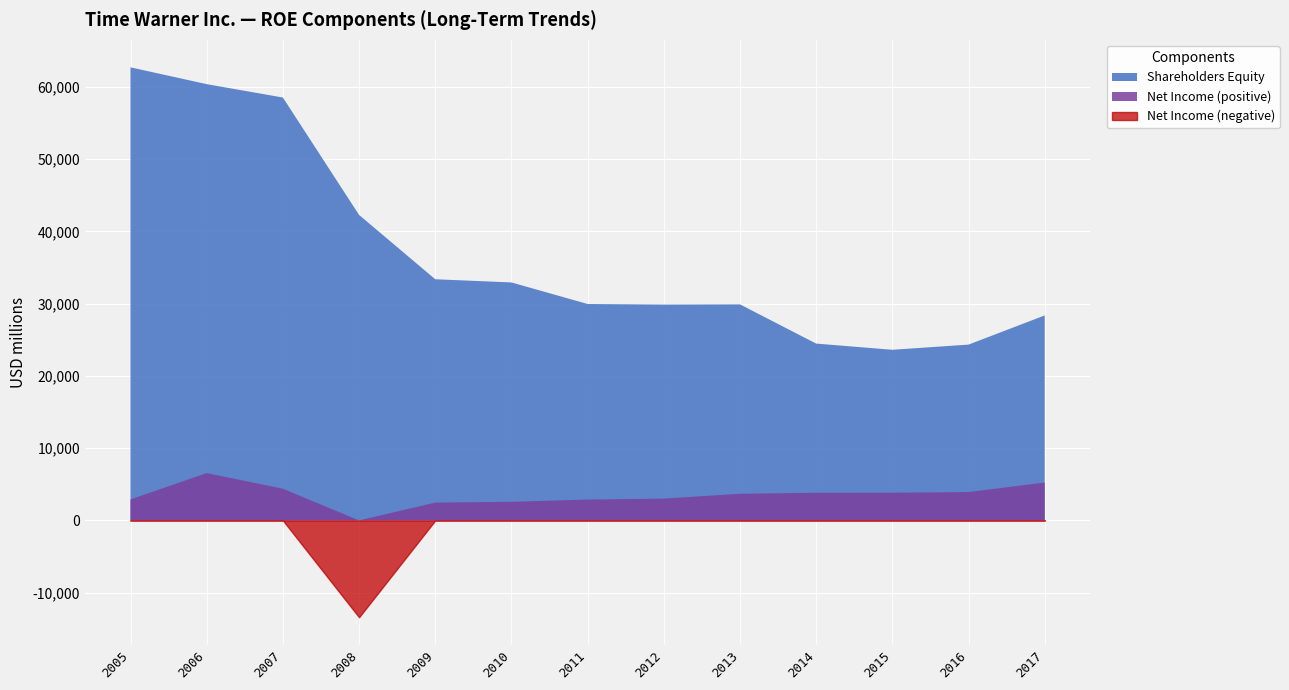

What is the difference between the Shareholders Equity values at 2015 and 2016?

716